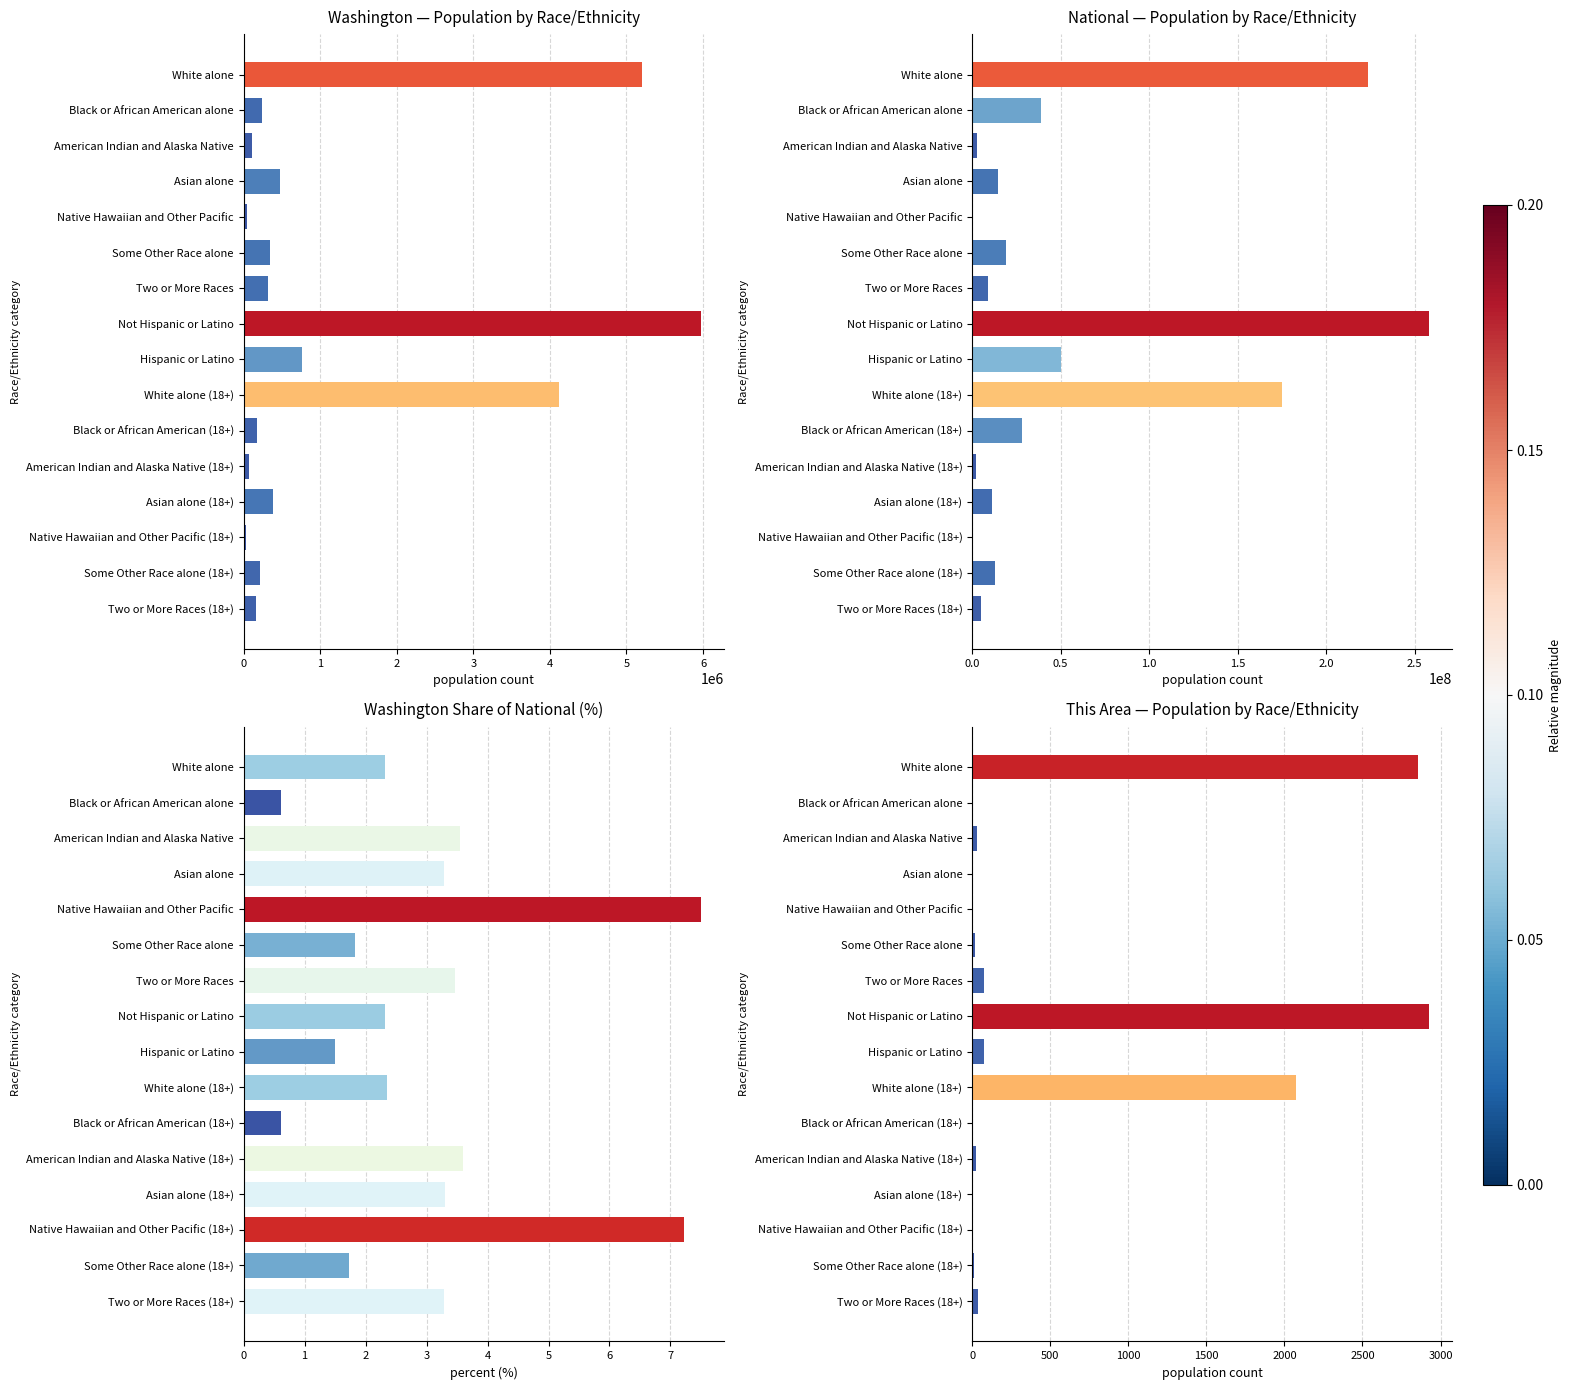

What is the average value of the This Area — Population by Race/Ethnicity series?

510.2